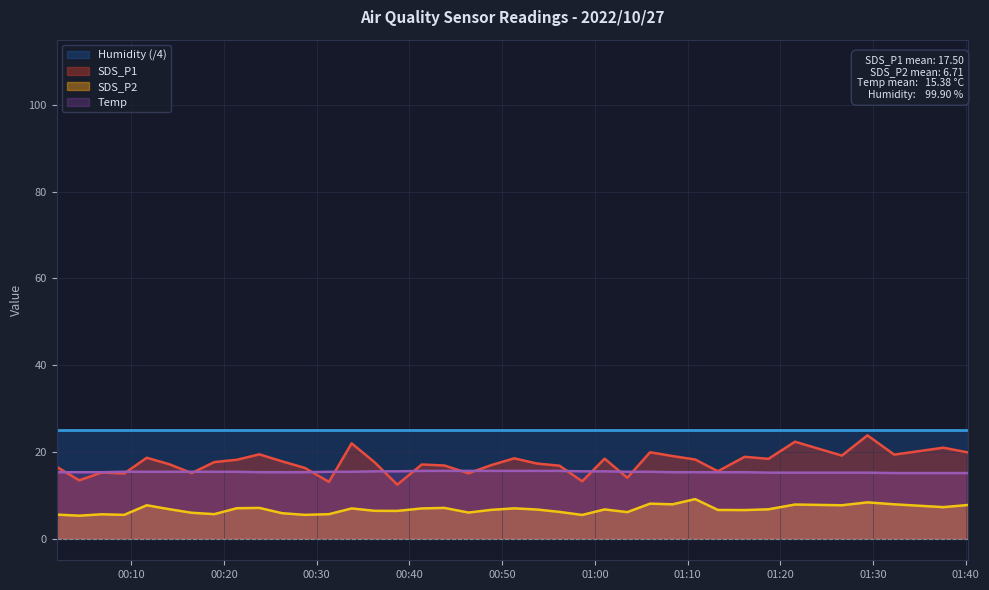

At which category does the chart reach its minimum across all series?

00:20